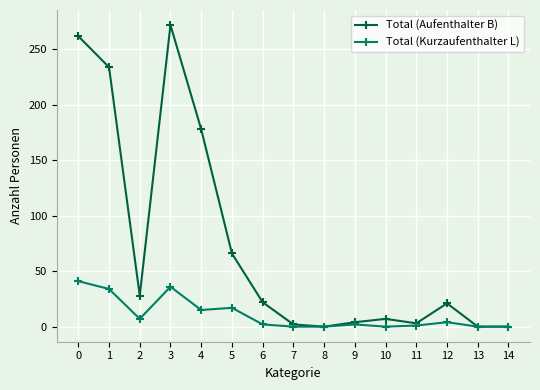

How many series are shown in this chart?

2